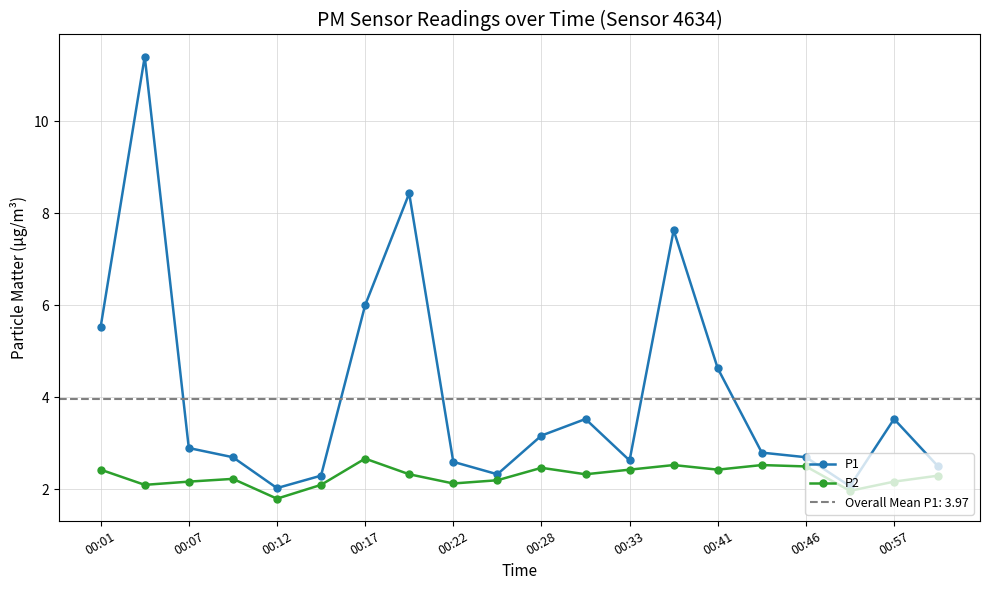

What is the highest value of the P2 series?

2.7